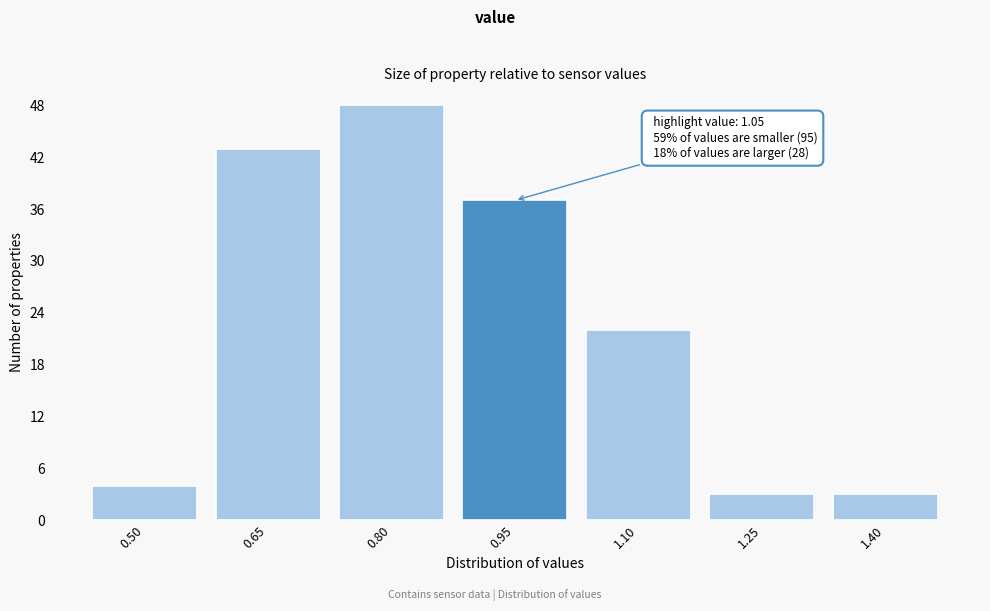

Reading left to right, list all the values displayed in this chart.

0.50=4	0.65=43	0.80=48	0.95=37	1.10=22	1.25=3	1.40=3